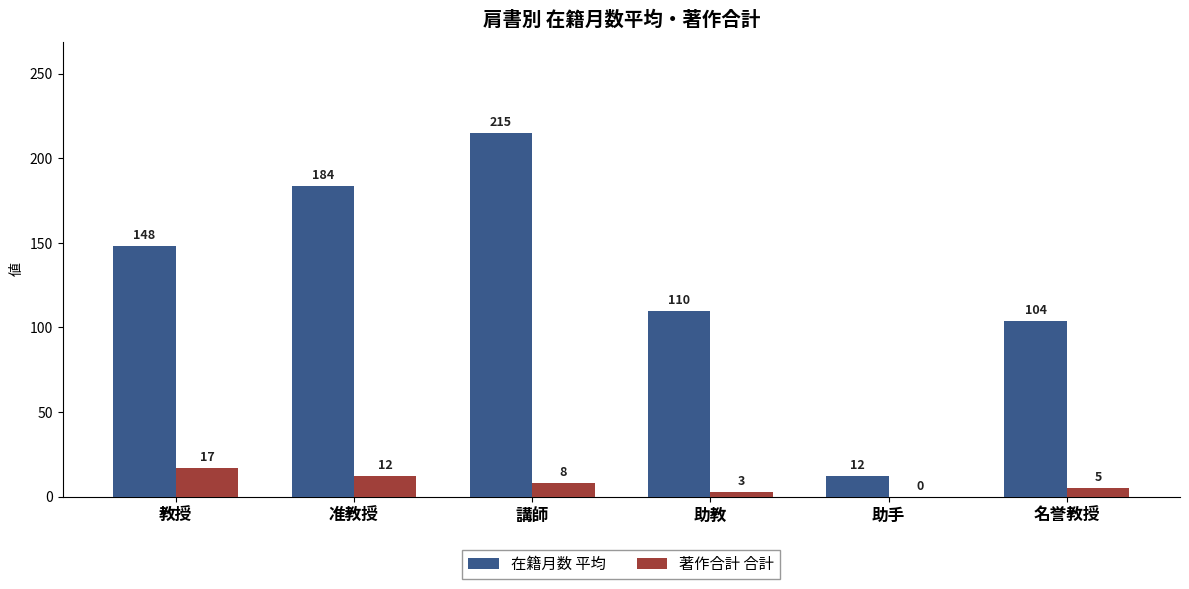

What is the average value of the 著作合計 合計 series?

7.5